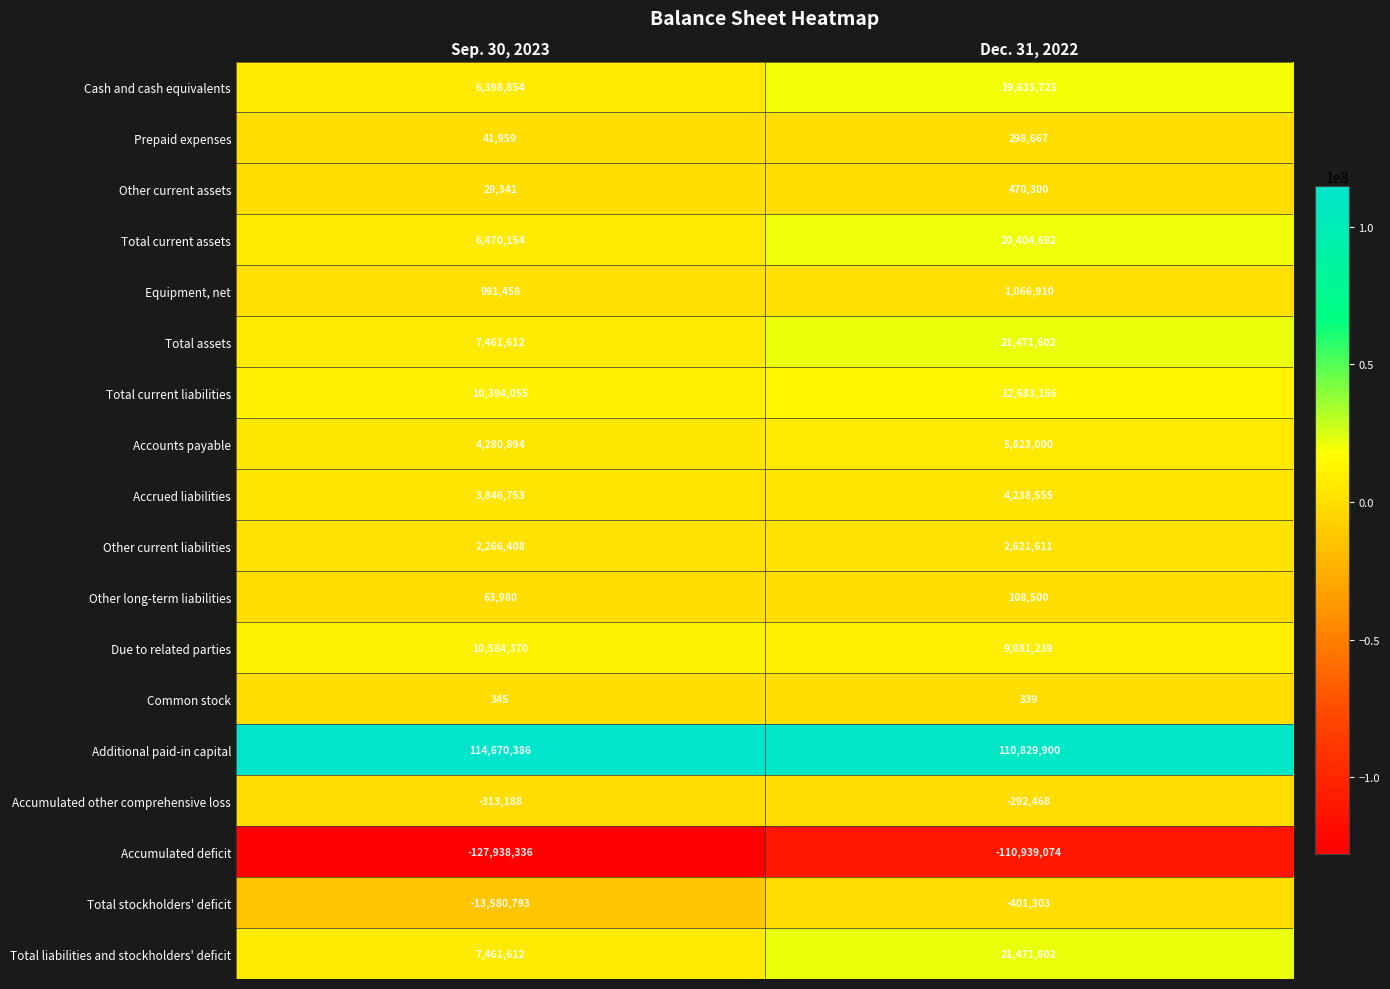

What is the minimum value shown in the chart?

-127938336